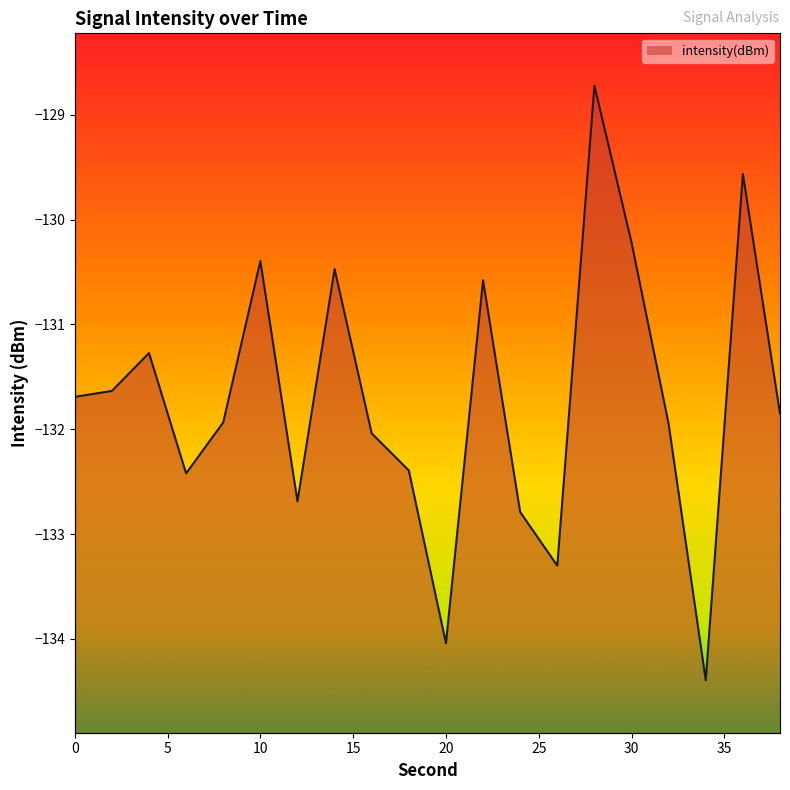

Where is the data nearest to the value -131?

4